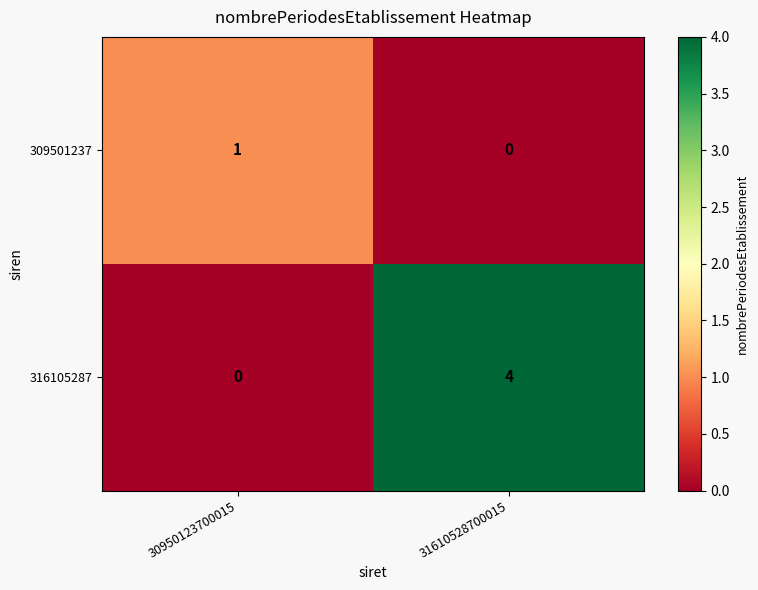

Reading left to right, list all the values displayed in this chart.

309501237: 30950123700015=1	31610528700015=0
316105287: 30950123700015=0	31610528700015=4